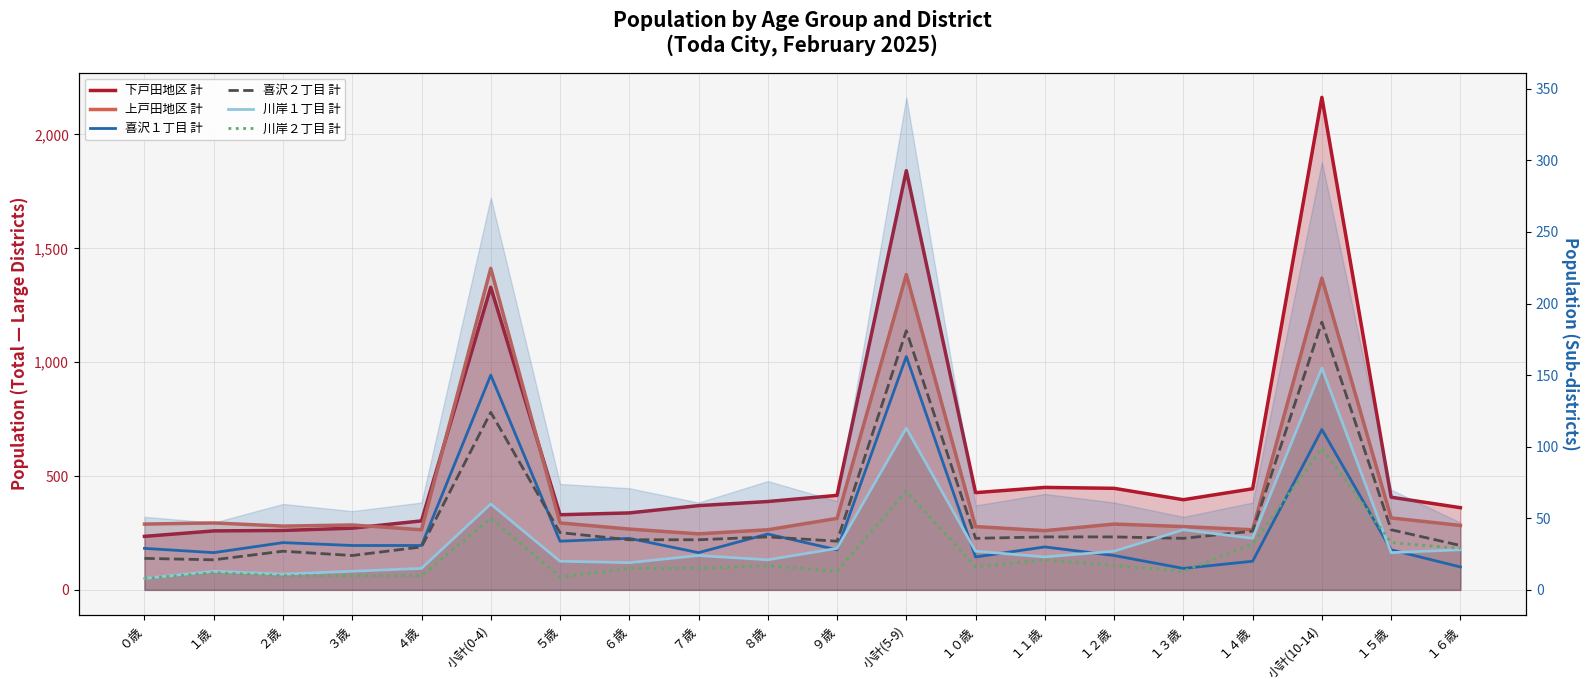

Reading right to left, extract all data points from this chart.

下戸田地区 (line): 361	407	2163	444	396	446	450	427	1841	415	388	370	338	330	1329	303	271	261	259	235
上戸田地区 (line): 283	316	1369	264	278	289	260	278	1385	314	264	246	267	294	1412	264	285	280	294	289
喜沢１丁目 計: 16	28	112	20	15	24	30	23	163	28	39	26	36	34	150	31	31	33	26	29
喜沢２丁目 計: 31	42	187	41	36	37	37	36	181	34	37	35	35	40	124	30	24	27	21	22
川岸１丁目 計: 28	26	155	36	42	27	23	27	113	29	21	24	19	20	60	15	13	11	13	8
川岸２丁目 計: 29	33	99	32	13	17	21	16	69	13	17	15	15	9	50	10	10	10	12	8